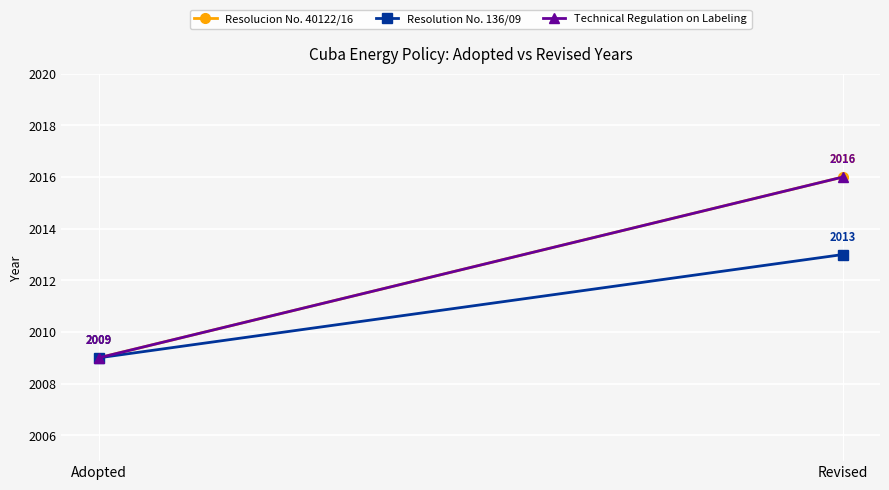

What is the maximum value shown in the chart?

2016